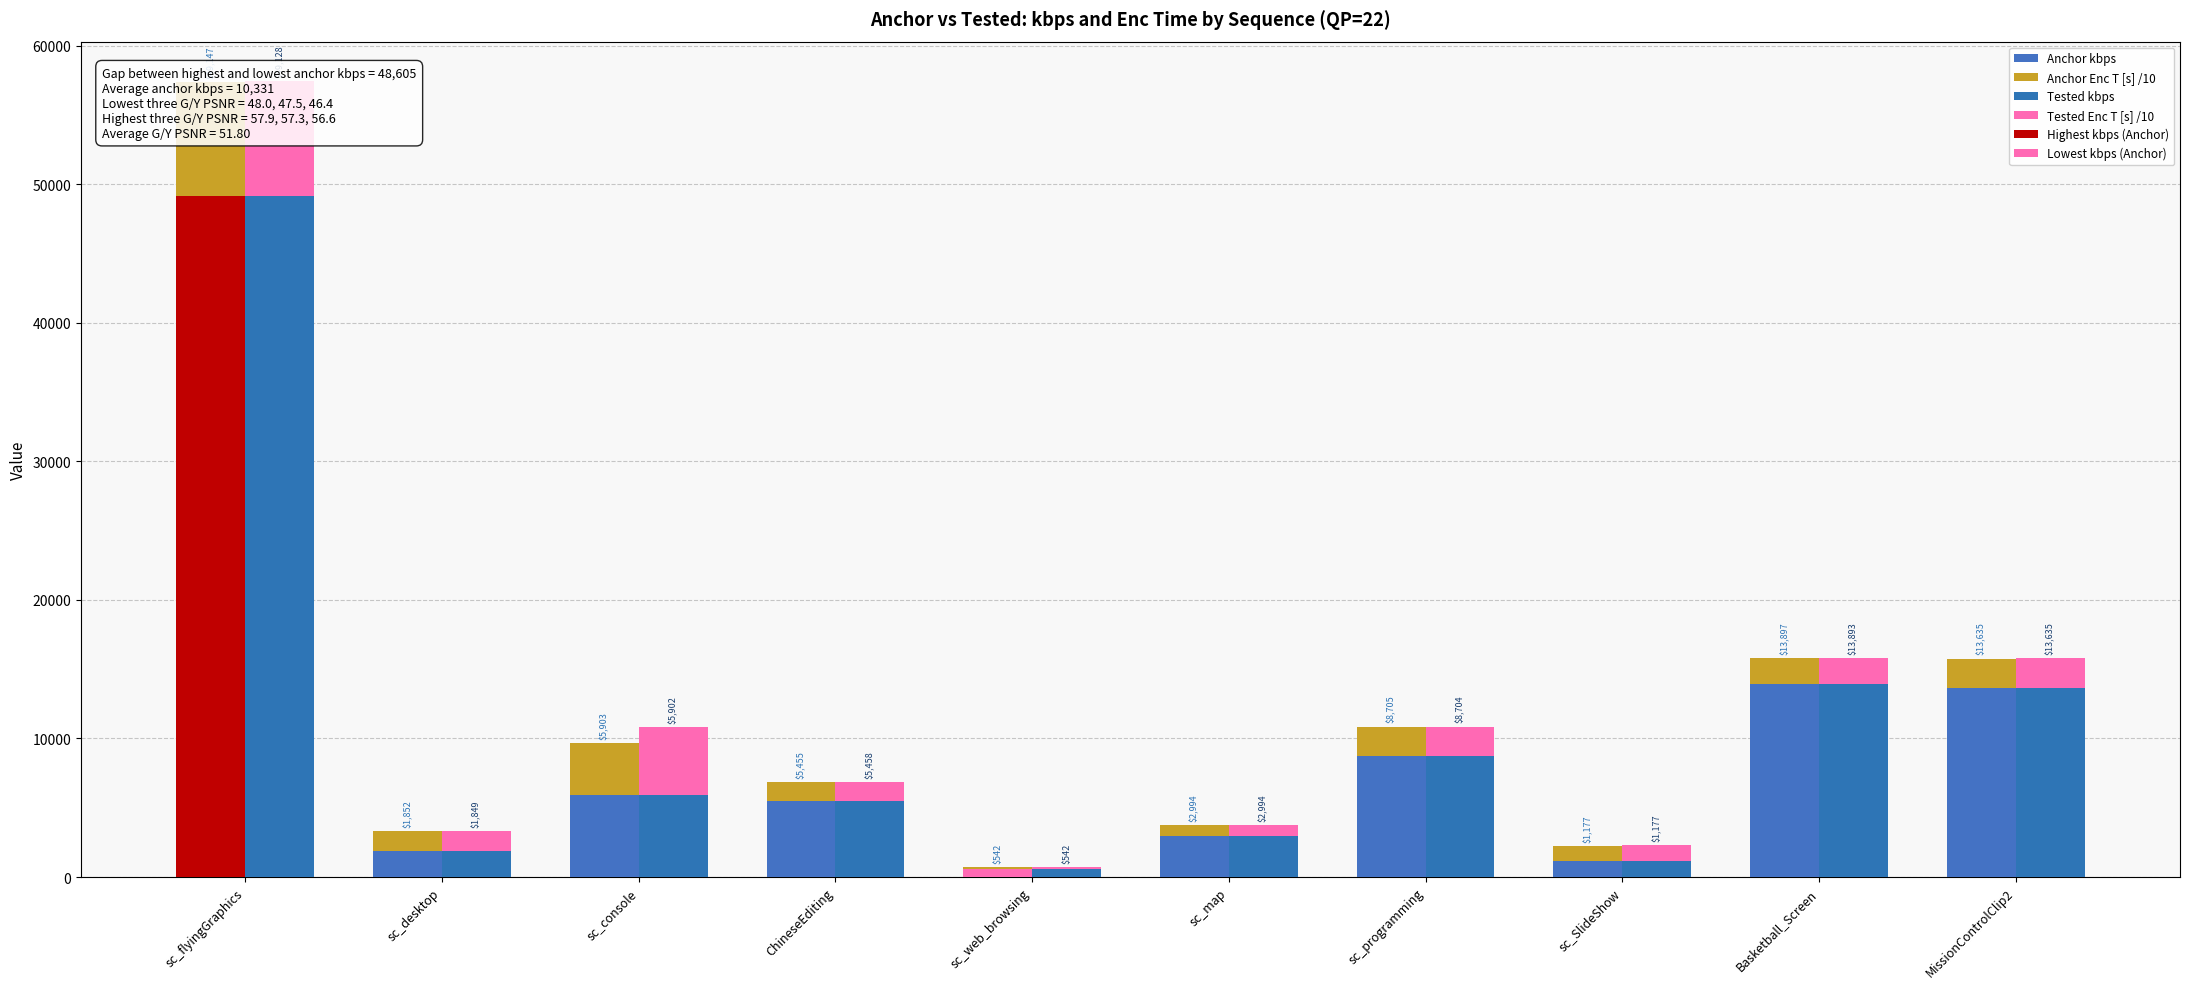

What is the sum of the Tested kbps values at sc_web_browsing and sc_SlideShow?

1719.9